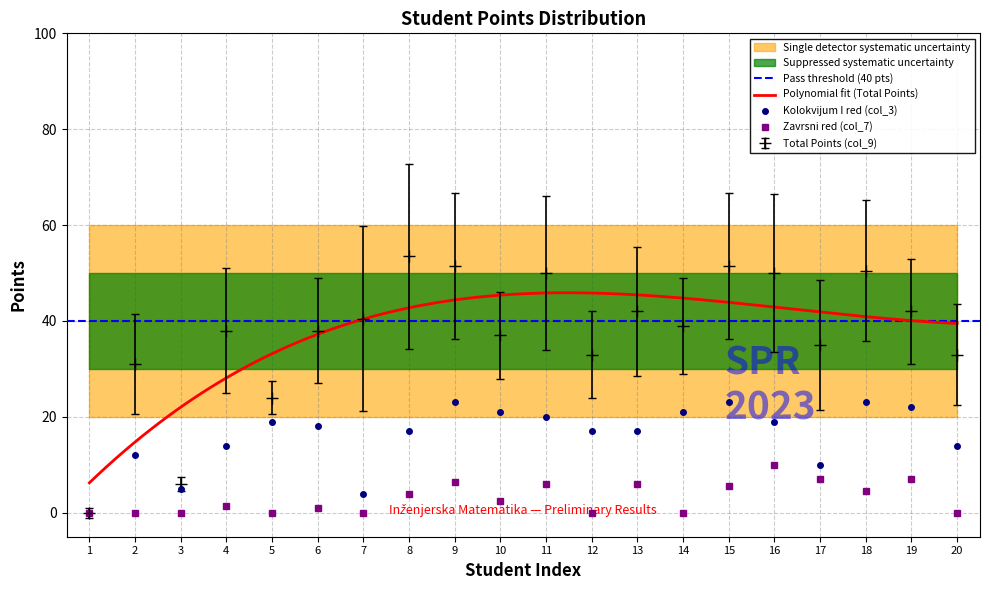

In Kolokvijum I red (col_3), how many points are higher than both neighbors (excluding endpoints)?

5